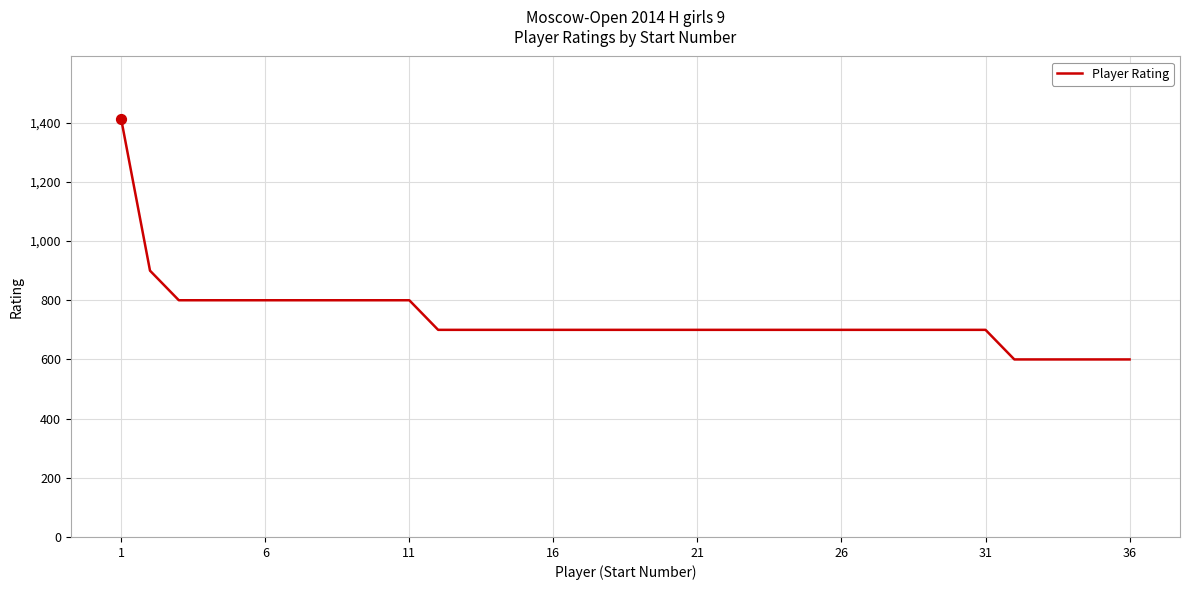

What is the minimum value shown in the chart?

600